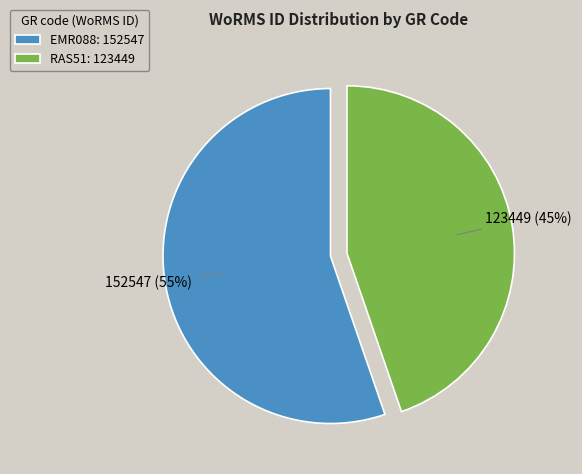

Is RAS51 the majority of the pie?

No